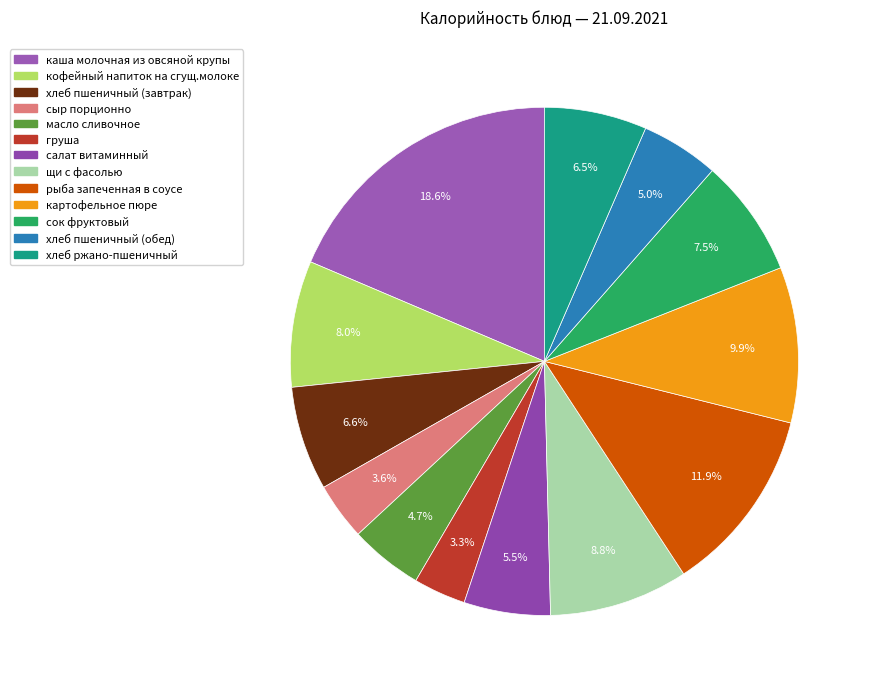

Combined, what portion of the pie is хлеб пшеничный (обед) and масло сливочное?

9.6%